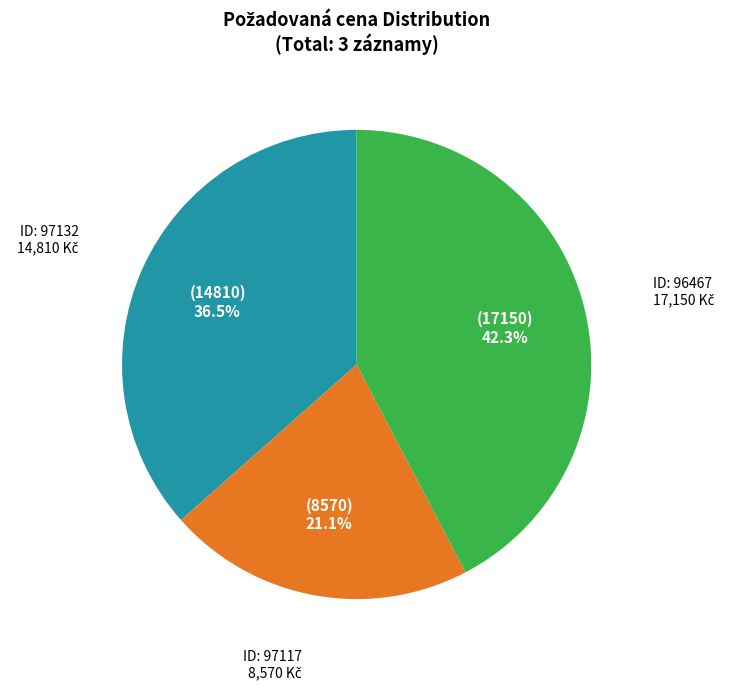

Does any single category account for the majority?

No